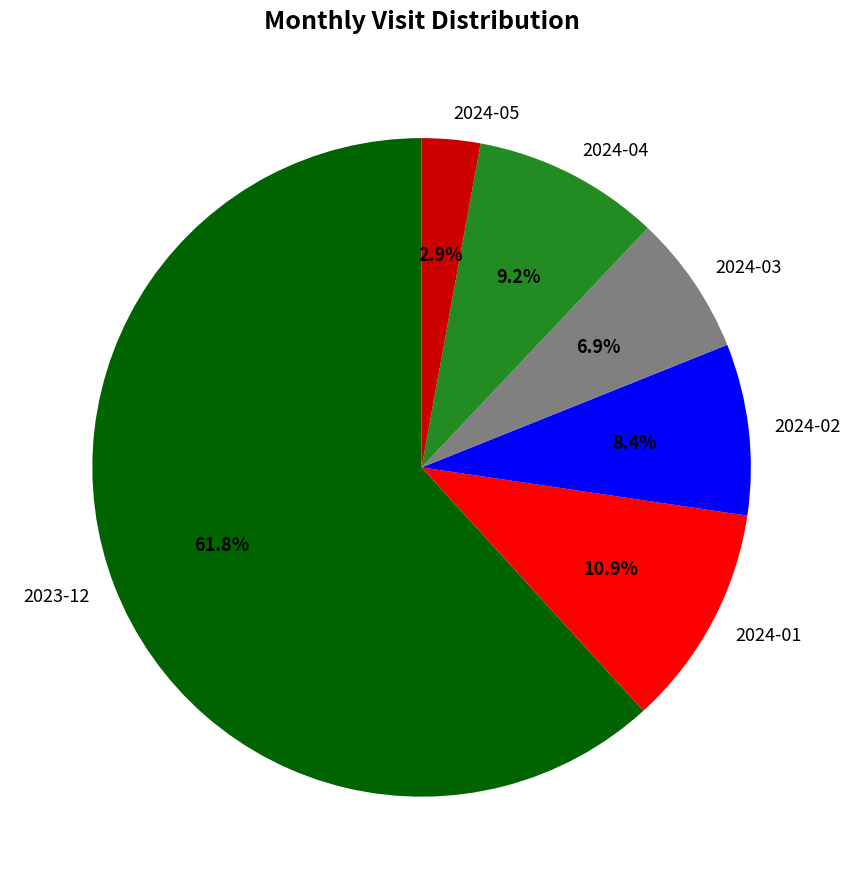

Rank the categories by value from highest to lowest.

2023-12, 2024-01, 2024-04, 2024-02, 2024-03, 2024-05